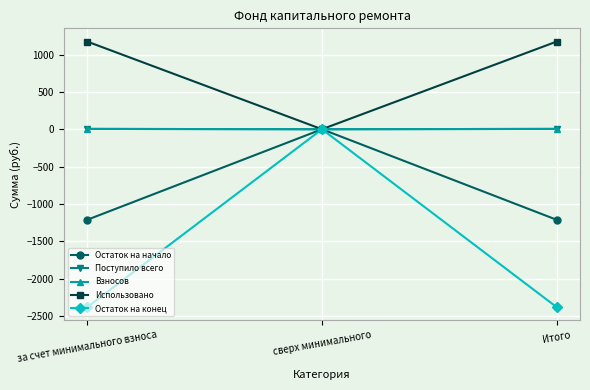

What is the difference between the maximum and minimum values in the Использовано series?

1173.9